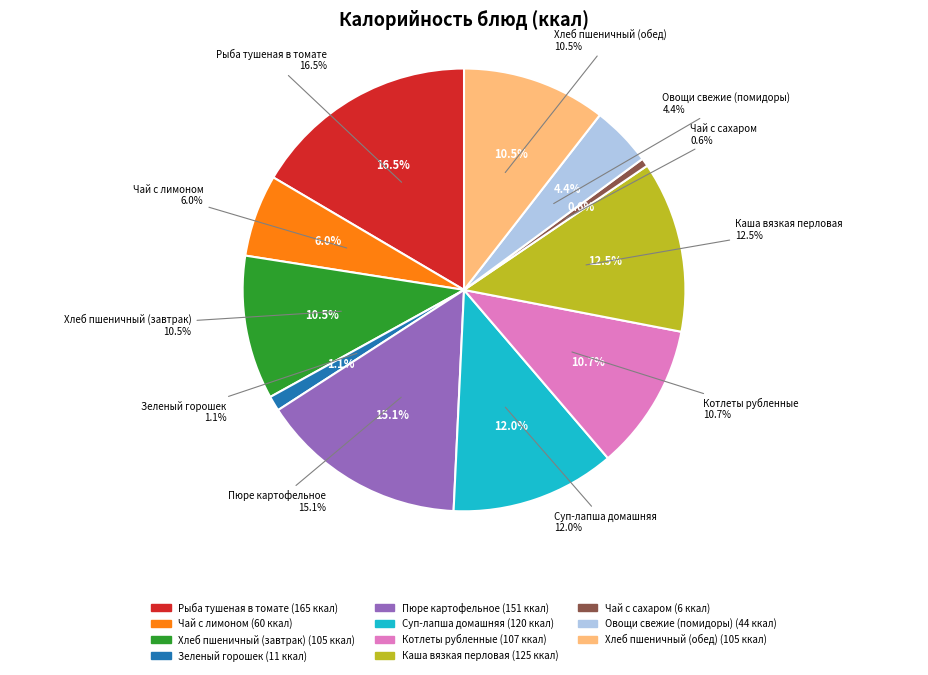

Does any single category account for the majority?

No